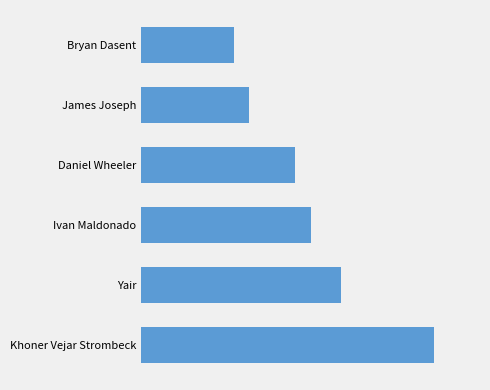

Are the bars horizontal?

Yes